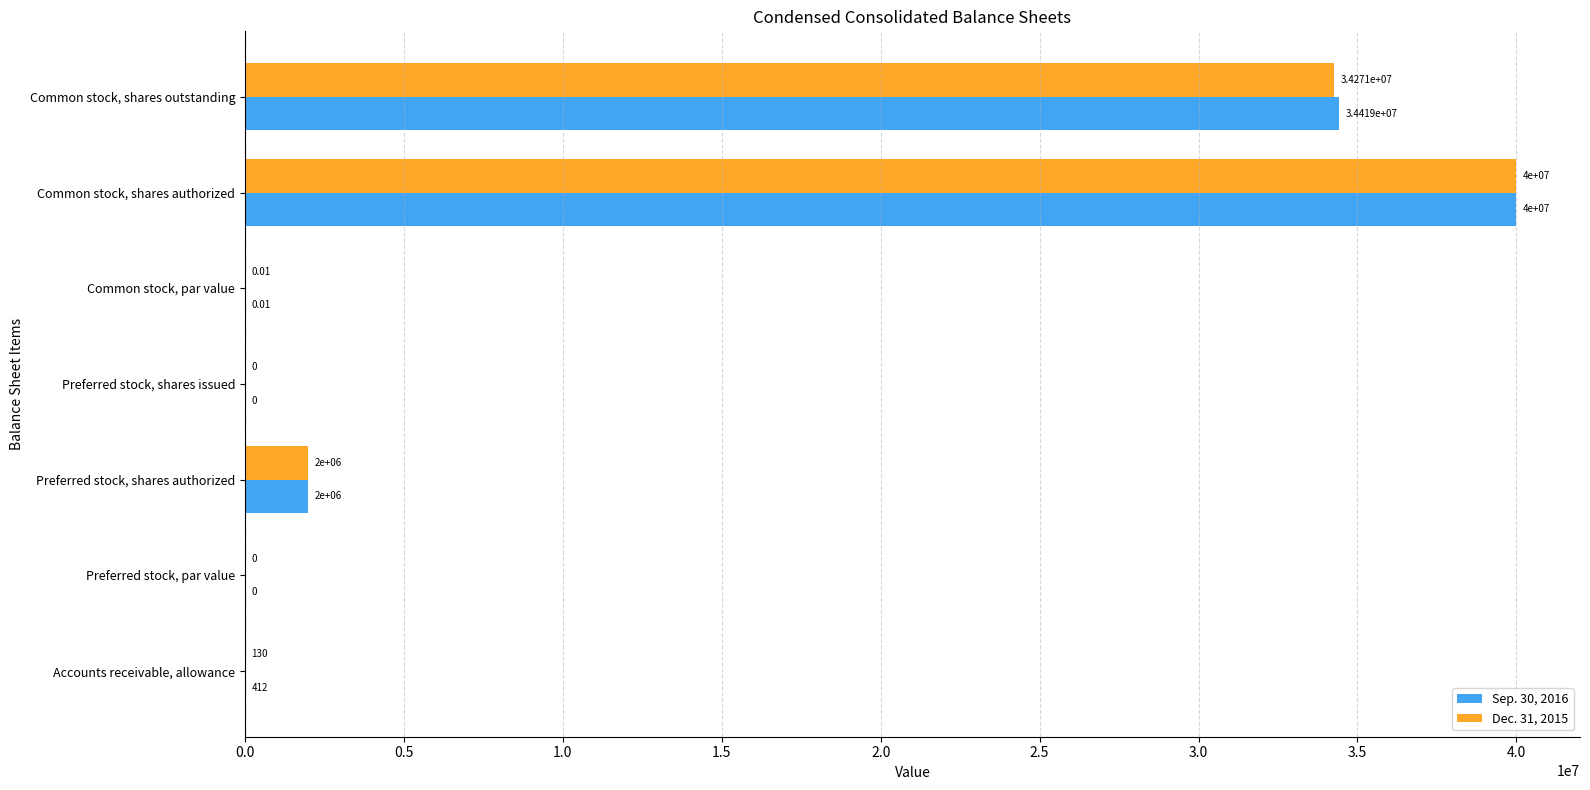

At which category does the chart reach its peak across all series?

Common stock, shares authorized